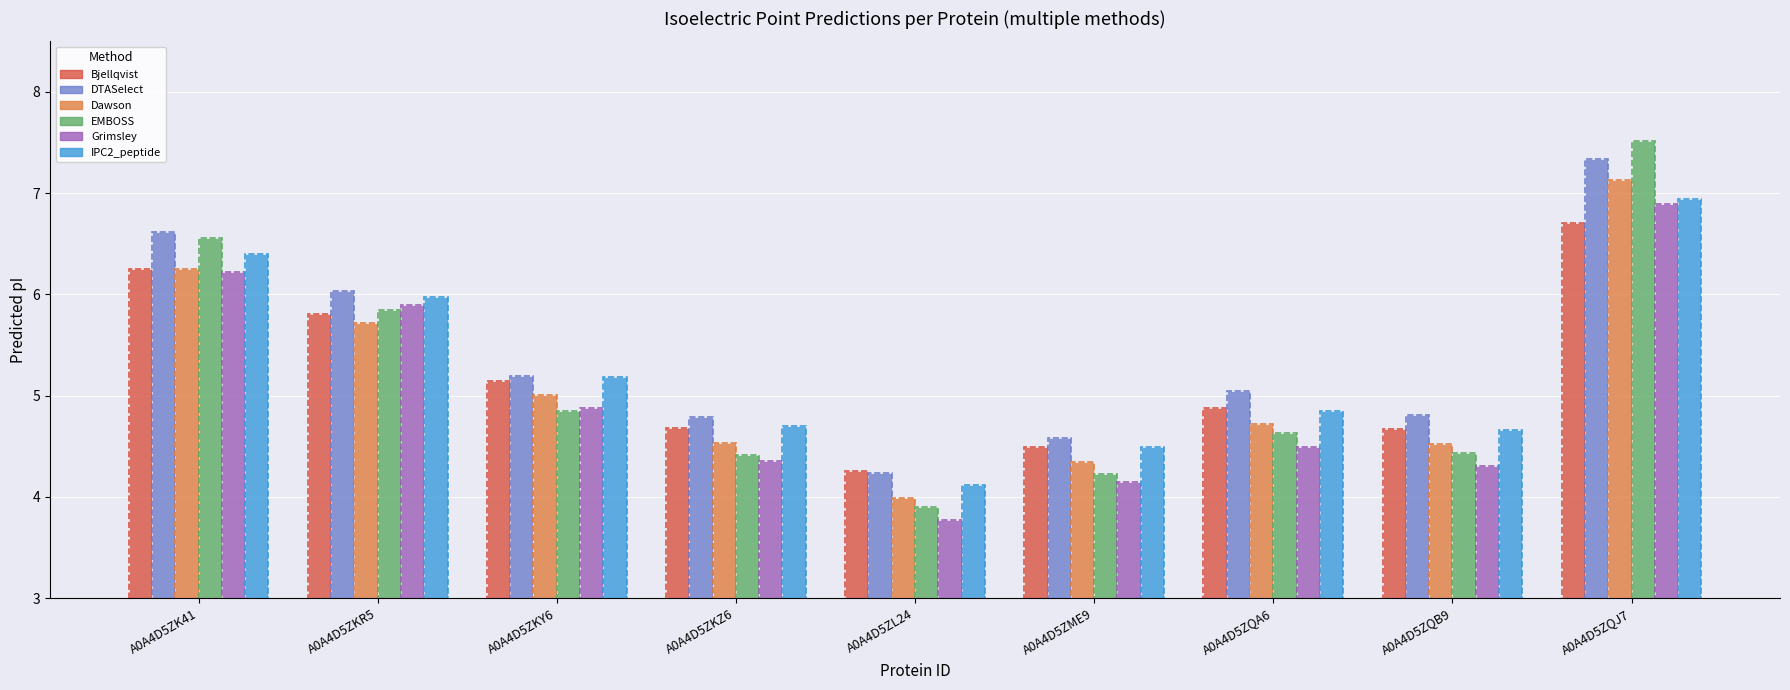

Reading right to left, what are all the values shown in this chart?

Bjellqvist: A0A4D5ZQJ7=6.7	A0A4D5ZQB9=4.7	A0A4D5ZQA6=4.9	A0A4D5ZME9=4.5	A0A4D5ZL24=4.3	A0A4D5ZKZ6=4.7	A0A4D5ZKY6=5.1	A0A4D5ZKR5=5.8	A0A4D5ZK41=6.2
DTASelect: A0A4D5ZQJ7=7.3	A0A4D5ZQB9=4.8	A0A4D5ZQA6=5.0	A0A4D5ZME9=4.6	A0A4D5ZL24=4.2	A0A4D5ZKZ6=4.8	A0A4D5ZKY6=5.2	A0A4D5ZKR5=6.0	A0A4D5ZK41=6.6
Dawson: A0A4D5ZQJ7=7.1	A0A4D5ZQB9=4.5	A0A4D5ZQA6=4.7	A0A4D5ZME9=4.3	A0A4D5ZL24=4.0	A0A4D5ZKZ6=4.5	A0A4D5ZKY6=5.0	A0A4D5ZKR5=5.7	A0A4D5ZK41=6.2
EMBOSS: A0A4D5ZQJ7=7.5	A0A4D5ZQB9=4.4	A0A4D5ZQA6=4.6	A0A4D5ZME9=4.2	A0A4D5ZL24=3.9	A0A4D5ZKZ6=4.4	A0A4D5ZKY6=4.9	A0A4D5ZKR5=5.8	A0A4D5ZK41=6.6
Grimsley: A0A4D5ZQJ7=6.9	A0A4D5ZQB9=4.3	A0A4D5ZQA6=4.5	A0A4D5ZME9=4.2	A0A4D5ZL24=3.8	A0A4D5ZKZ6=4.4	A0A4D5ZKY6=4.9	A0A4D5ZKR5=5.9	A0A4D5ZK41=6.2
IPC2_peptide: A0A4D5ZQJ7=6.9	A0A4D5ZQB9=4.7	A0A4D5ZQA6=4.9	A0A4D5ZME9=4.5	A0A4D5ZL24=4.1	A0A4D5ZKZ6=4.7	A0A4D5ZKY6=5.2	A0A4D5ZKR5=6.0	A0A4D5ZK41=6.4